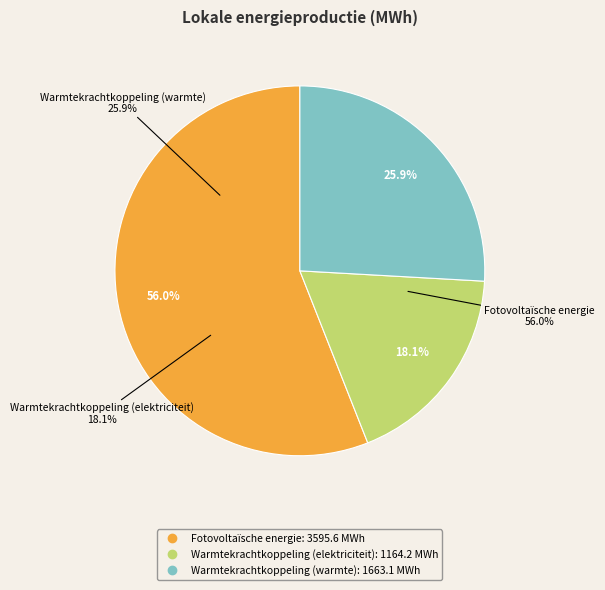

To the nearest percent, what portion does Warmtekrachtkoppeling (warmte) represent?

26%